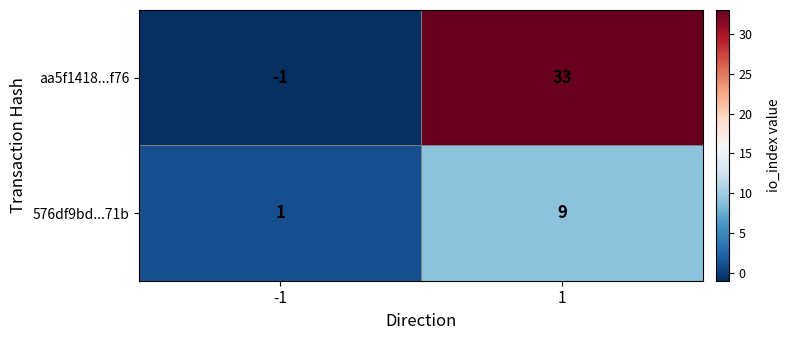

At 1, list the series in order from largest to smallest.

aa5f1418...f76, 576df9bd...71b